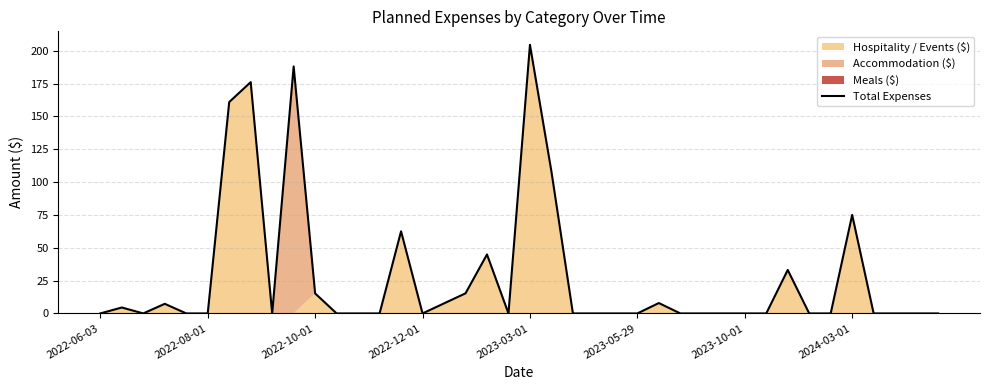

True or false: the data shows 0.0 at 38.

True